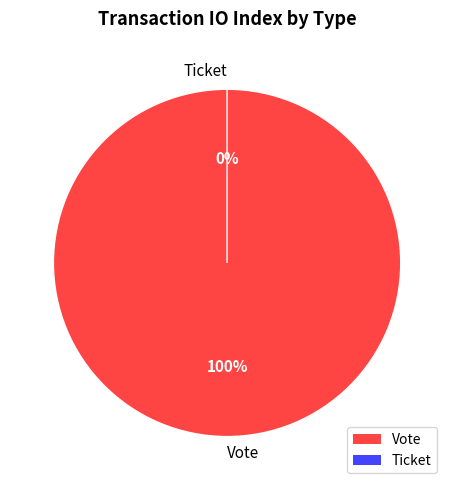

How many slices are in this pie chart?

2